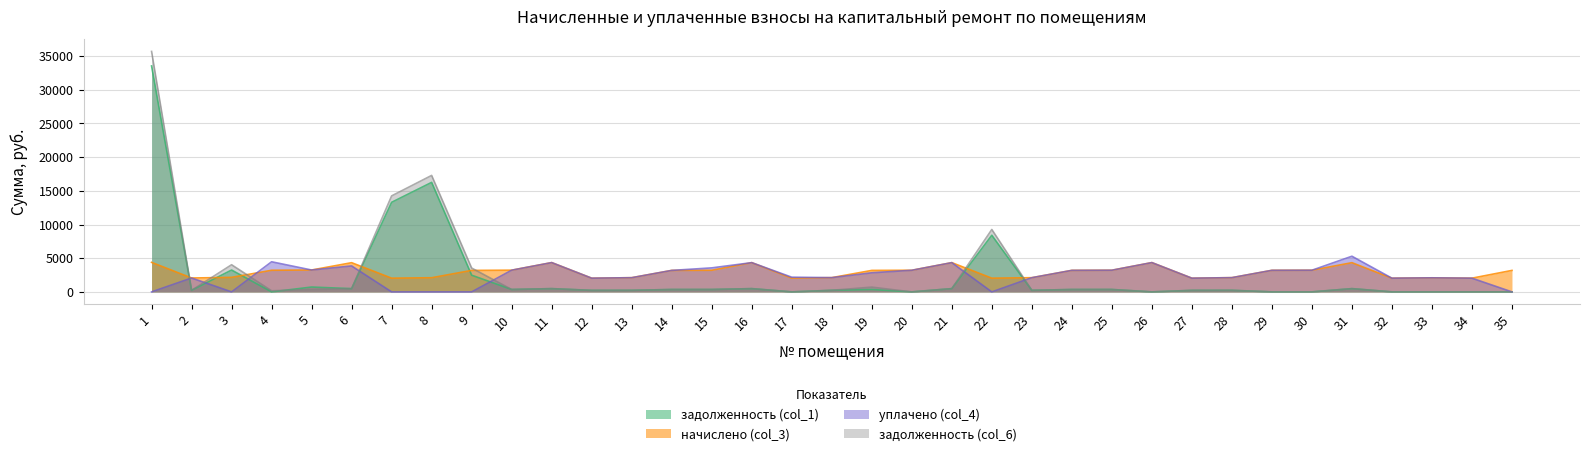

How many lines are shown in the chart?

4